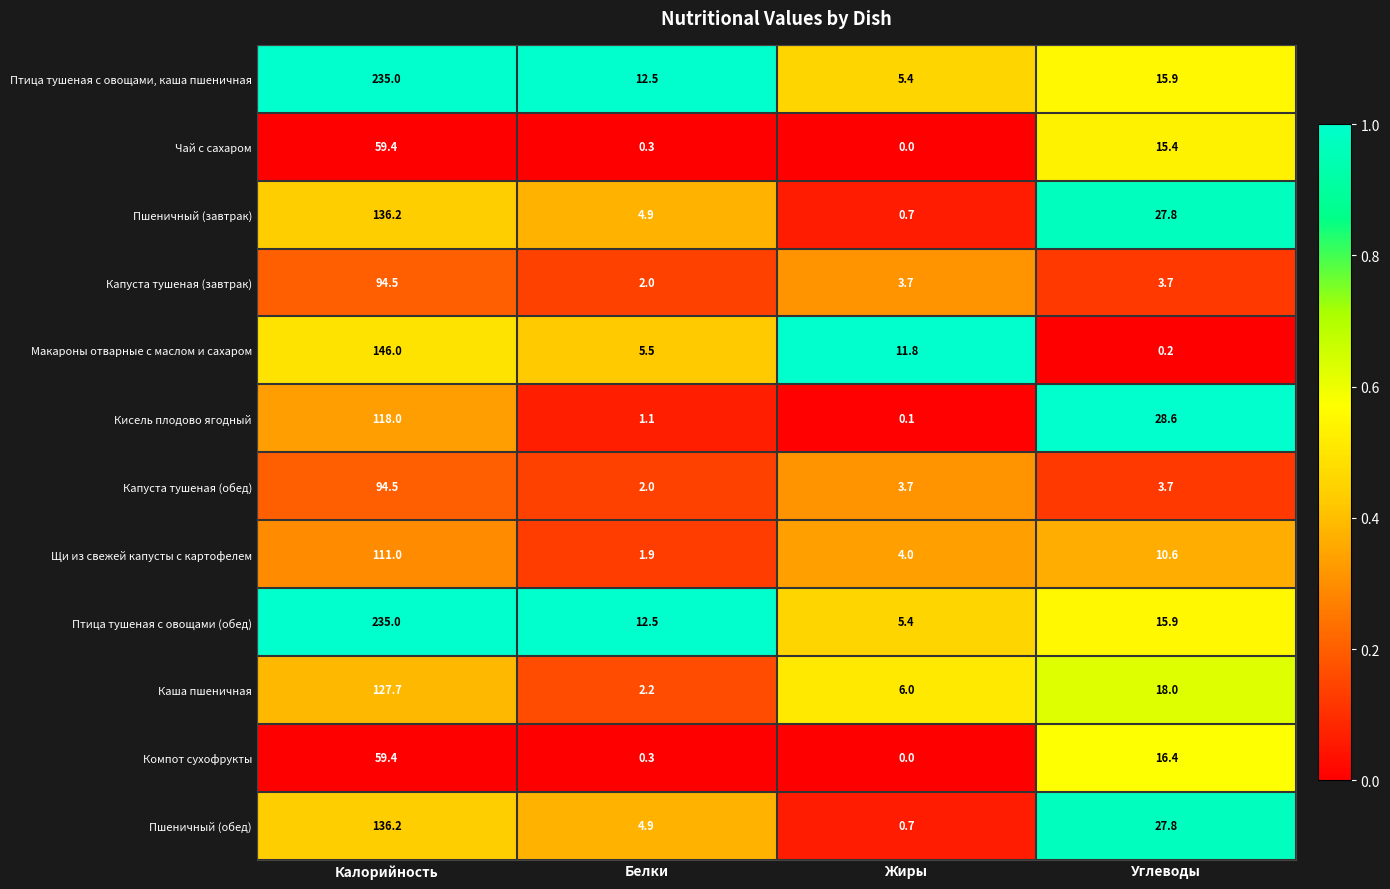

What is the spread (max minus min) of values at Жиры?

11.8